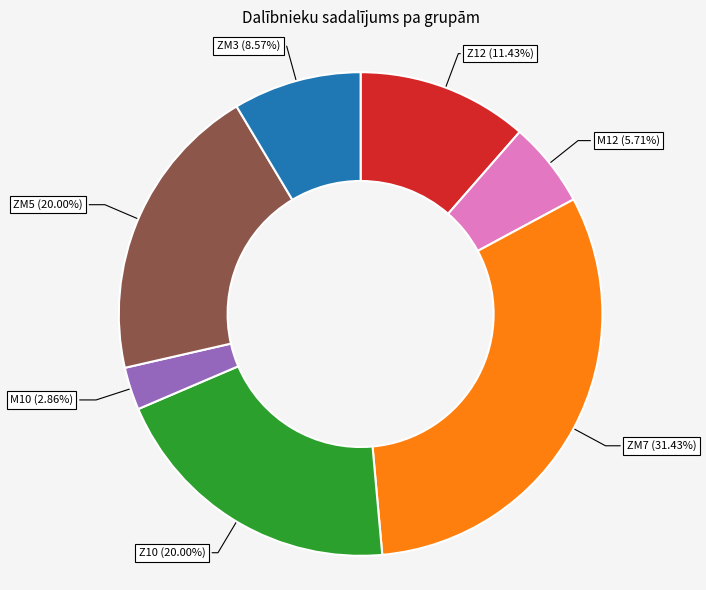

Between M12 and Z10, which is larger?

Z10